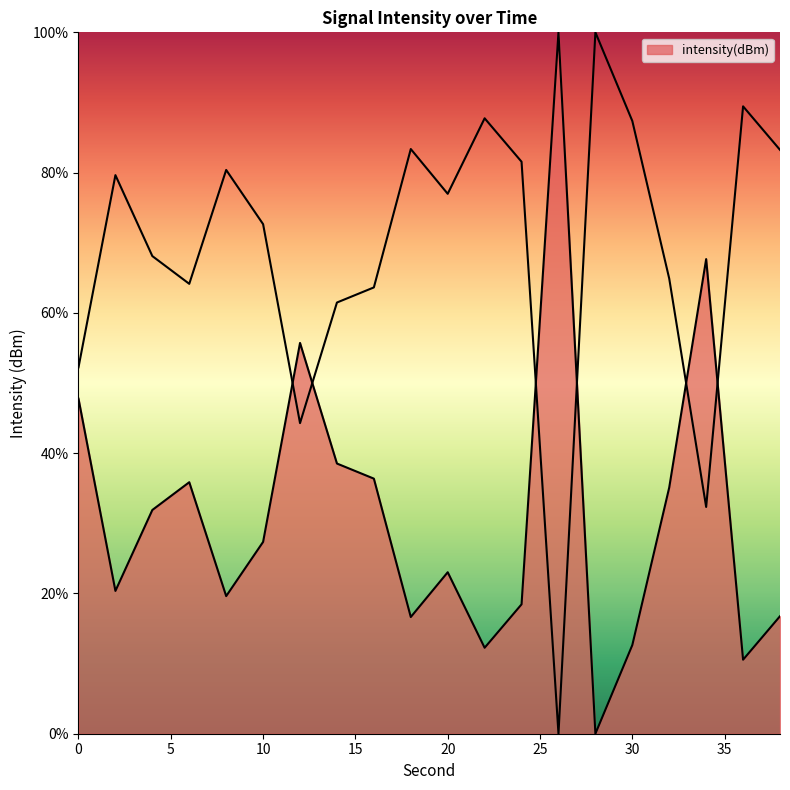

What is the sum of all values?

626.6